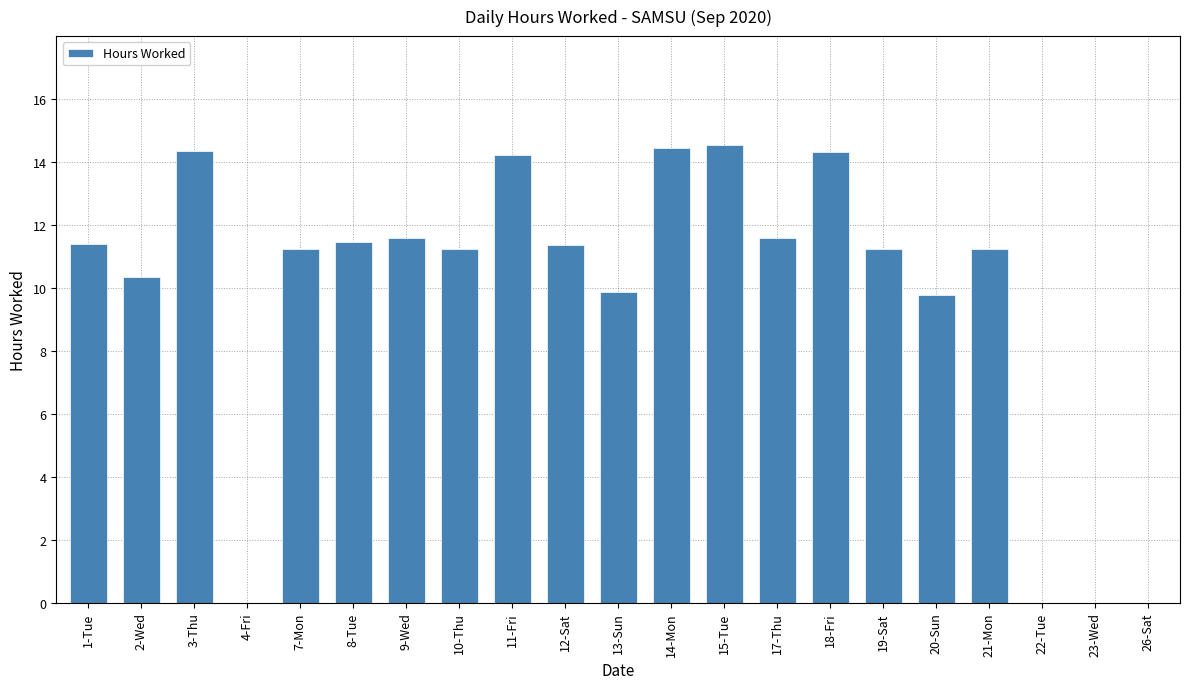

Are the bars horizontal?

No